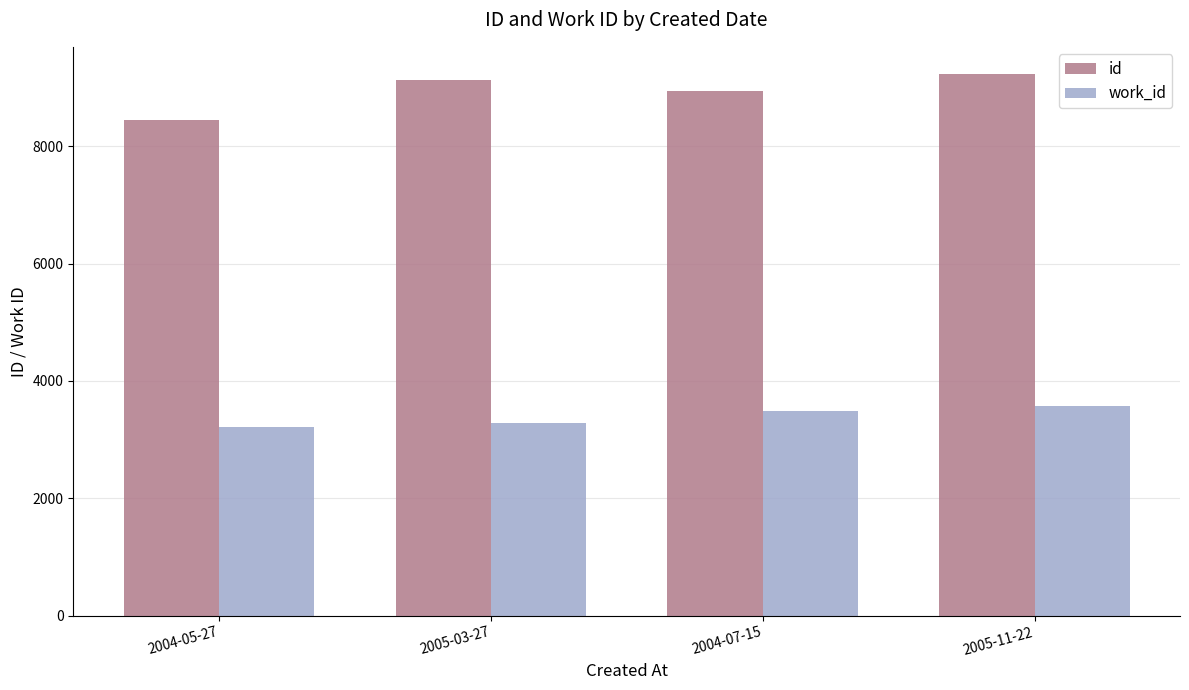

Is the value of work_id at 2005-03-27 greater than the value of id at 2005-03-27?

No